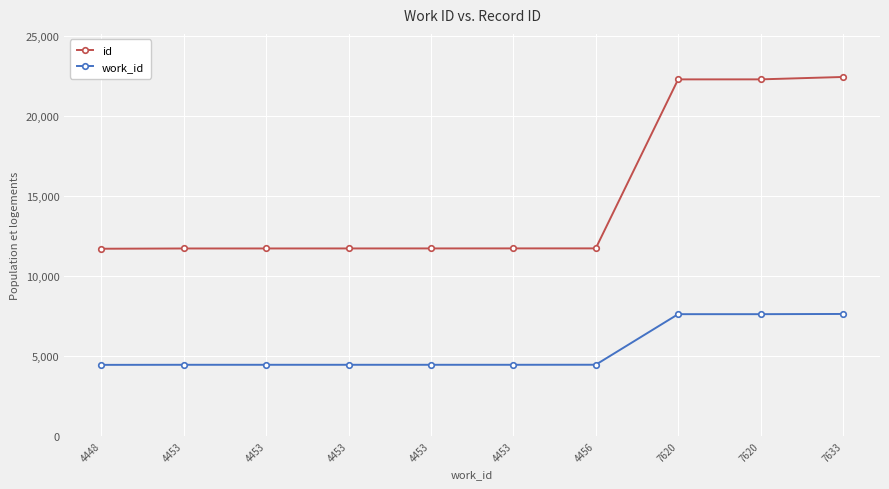

True or false: work_id and id cross at least once.

False